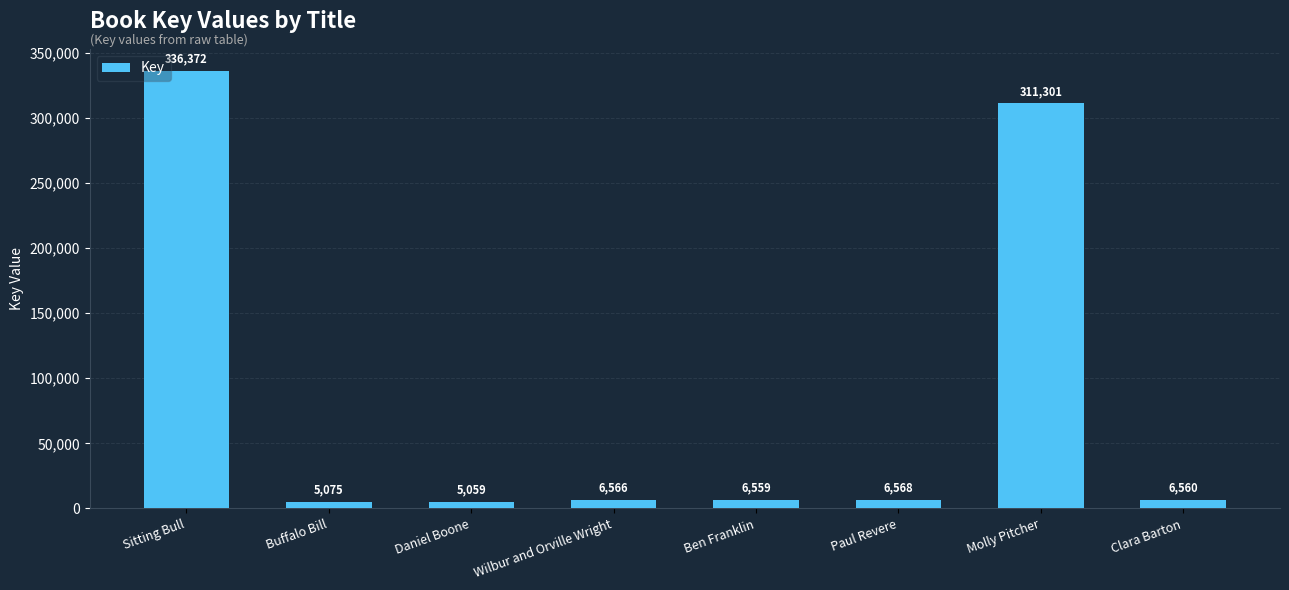

Which has a higher value, Clara Barton or Molly Pitcher?

Molly Pitcher